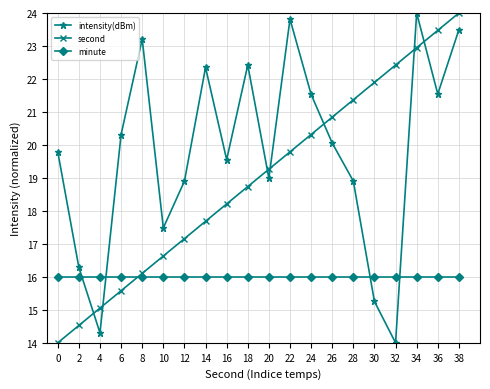

Rank the series at 4 from highest to lowest value.

minute, second, intensity(dBm)